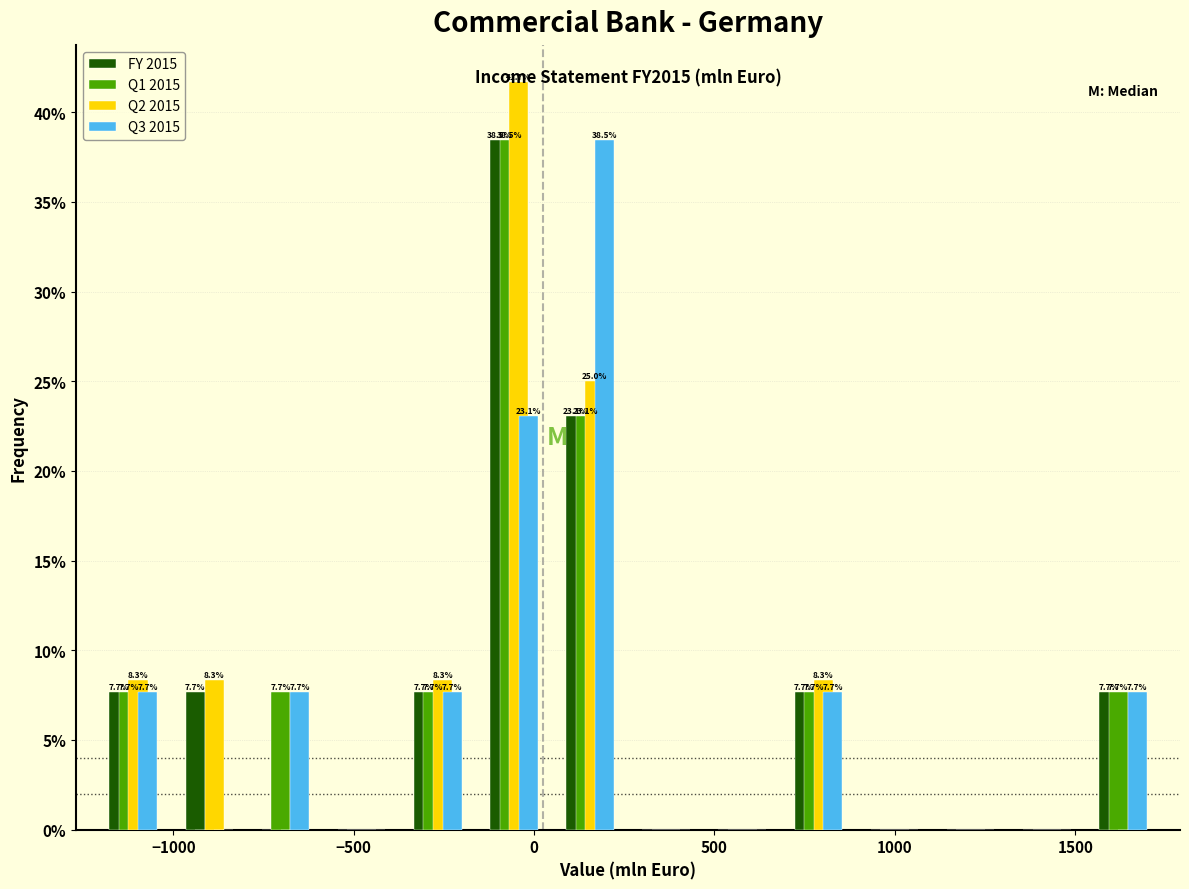

In the Q1 2015 series, which range on the x-axis has the tallest bar?

-150 to 50